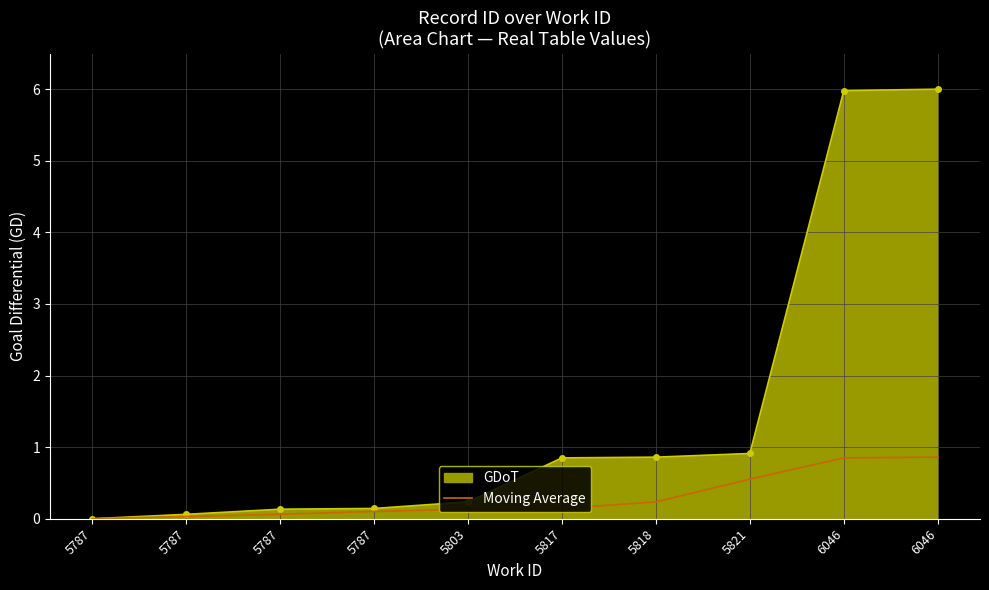

What are all the series names shown in the legend?

GDoT, Moving Average